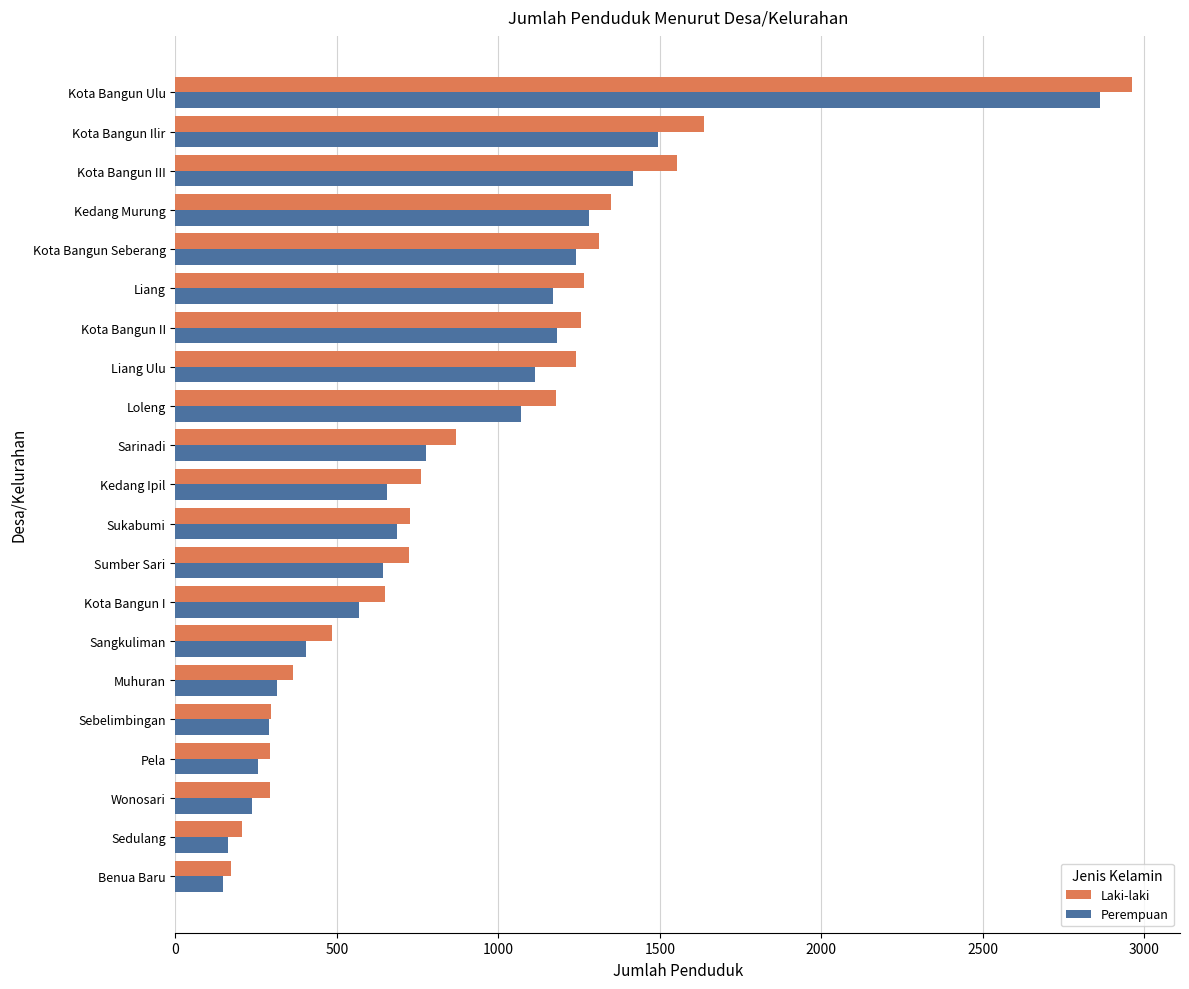

What is the difference between the highest and lowest values at Sumber Sari?

78